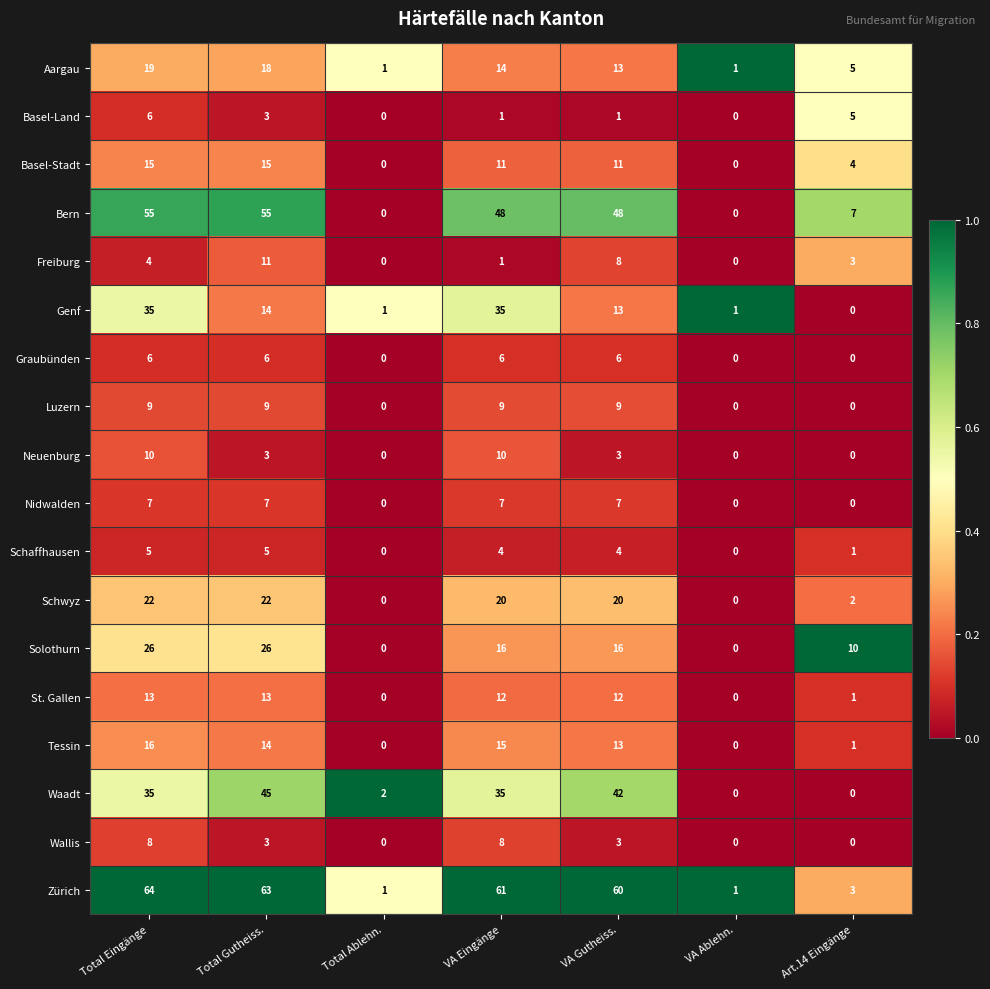

What is the difference between the maximum and minimum values in the Wallis series?

8